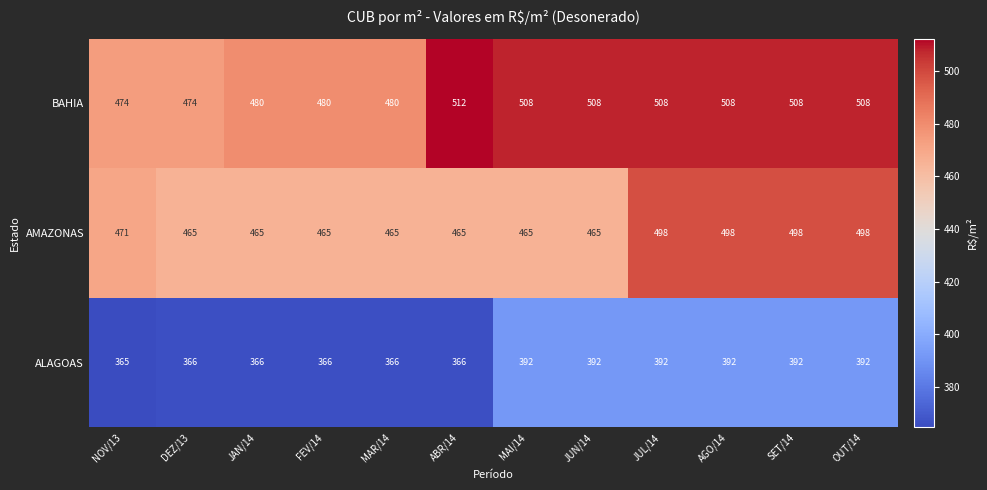

What value does the ALAGOAS series have at ABR/14?

366